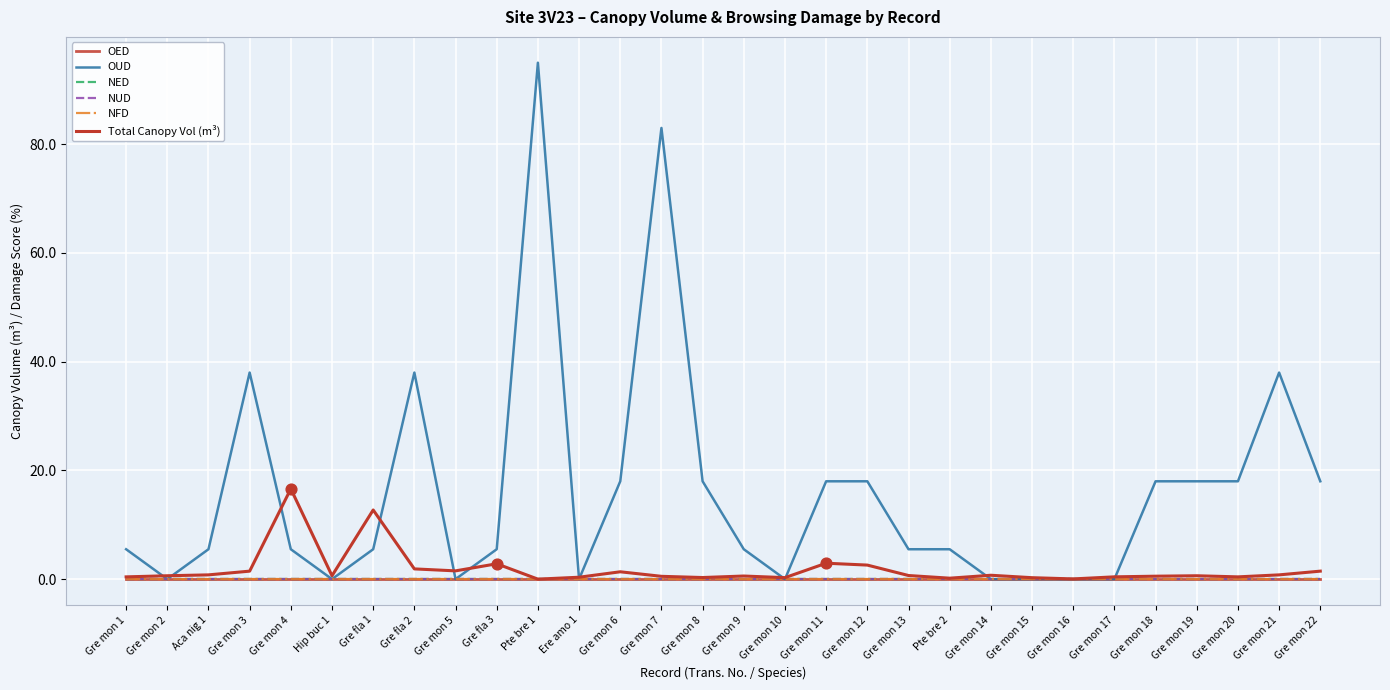

At which category is the sum across all series the highest?

Pte bre 1